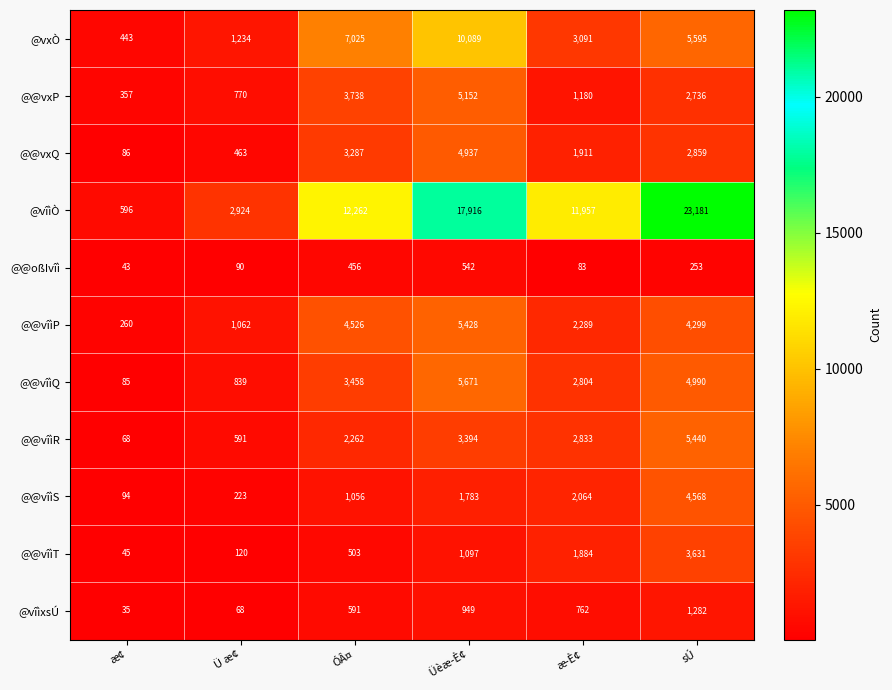

What is the greatest value displayed?

23181